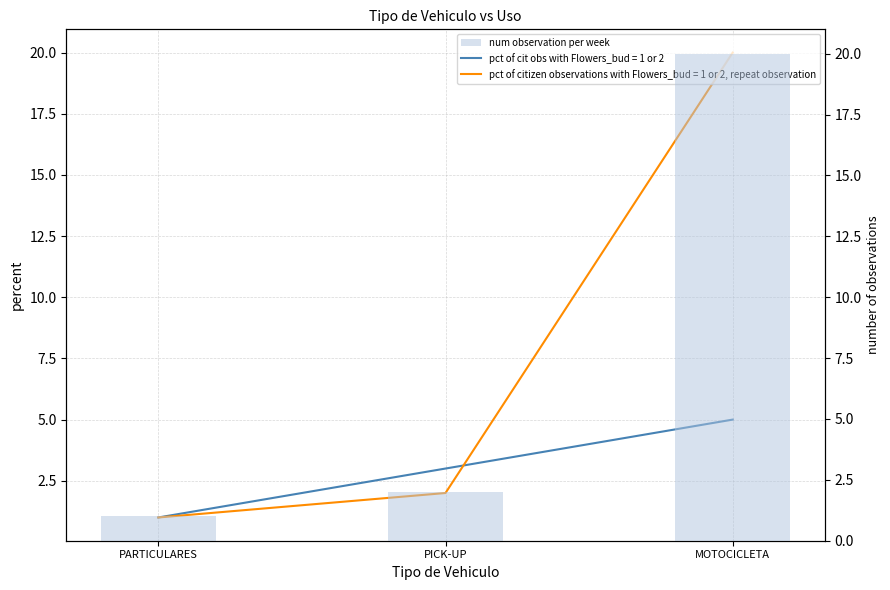

Which has a higher value, PICK-UP or PARTICULARES?

PICK-UP